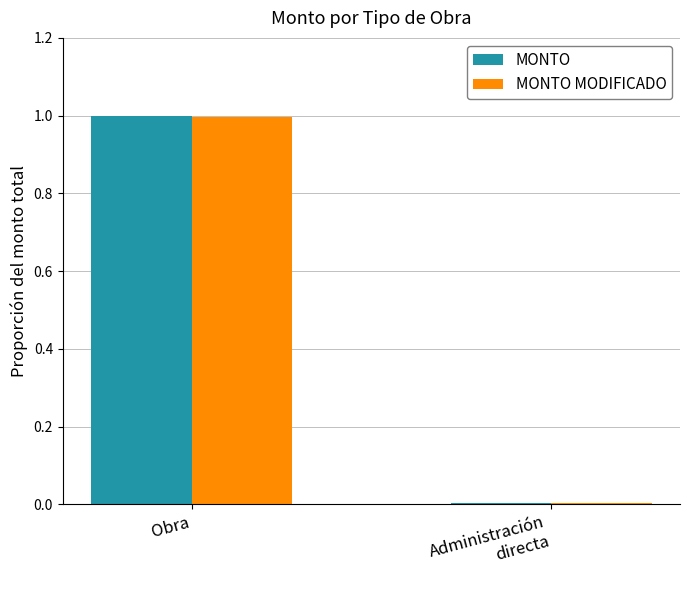

What are all the series names shown in the legend?

MONTO, MONTO MODIFICADO